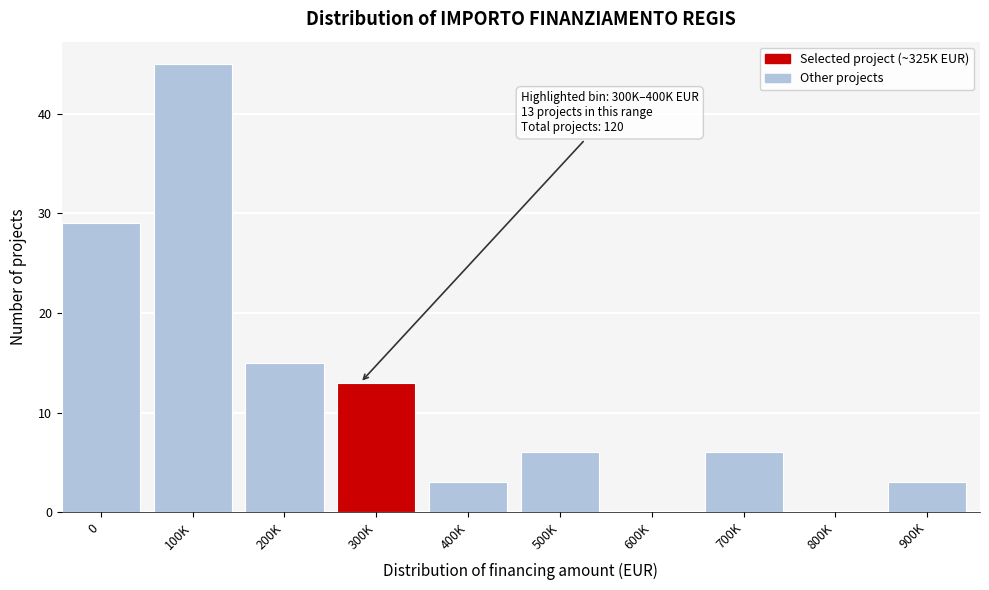

Reading left to right, extract all data points from this chart.

0=29	100K=45	200K=15	300K=13	400K=3	500K=6	600K=0	700K=6	800K=0	900K=3